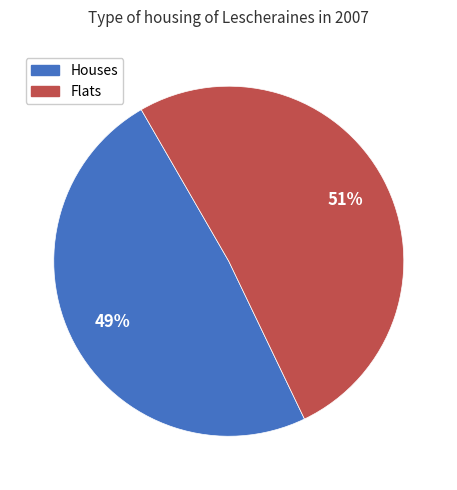

Is there any slice that represents more than half of the pie?

Yes